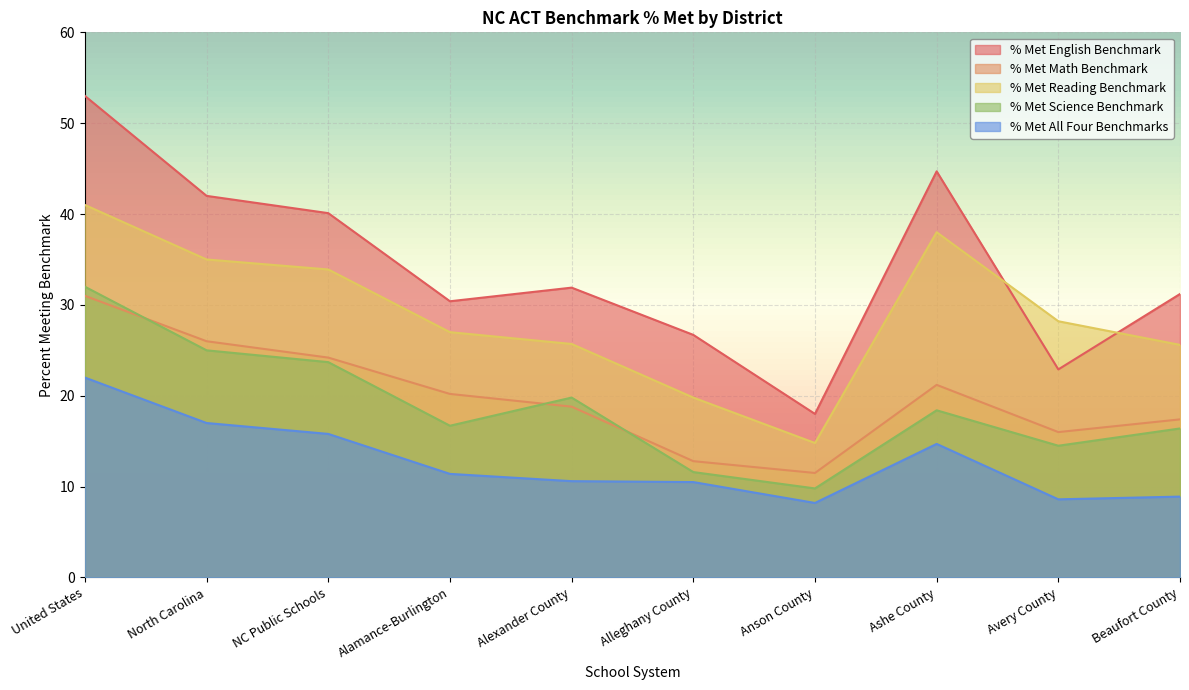

What position from the right is Avery County?

2